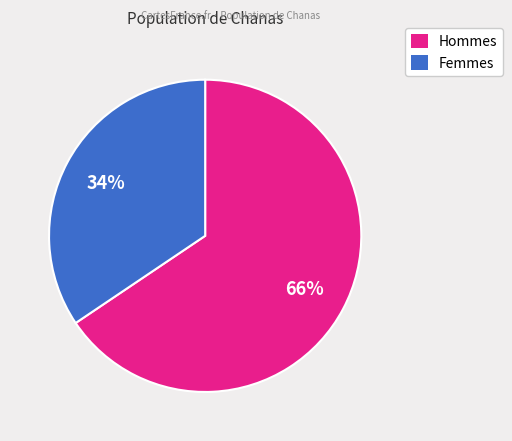

Approximately how many times larger is the value at Femmes compared to Hommes?

0.5